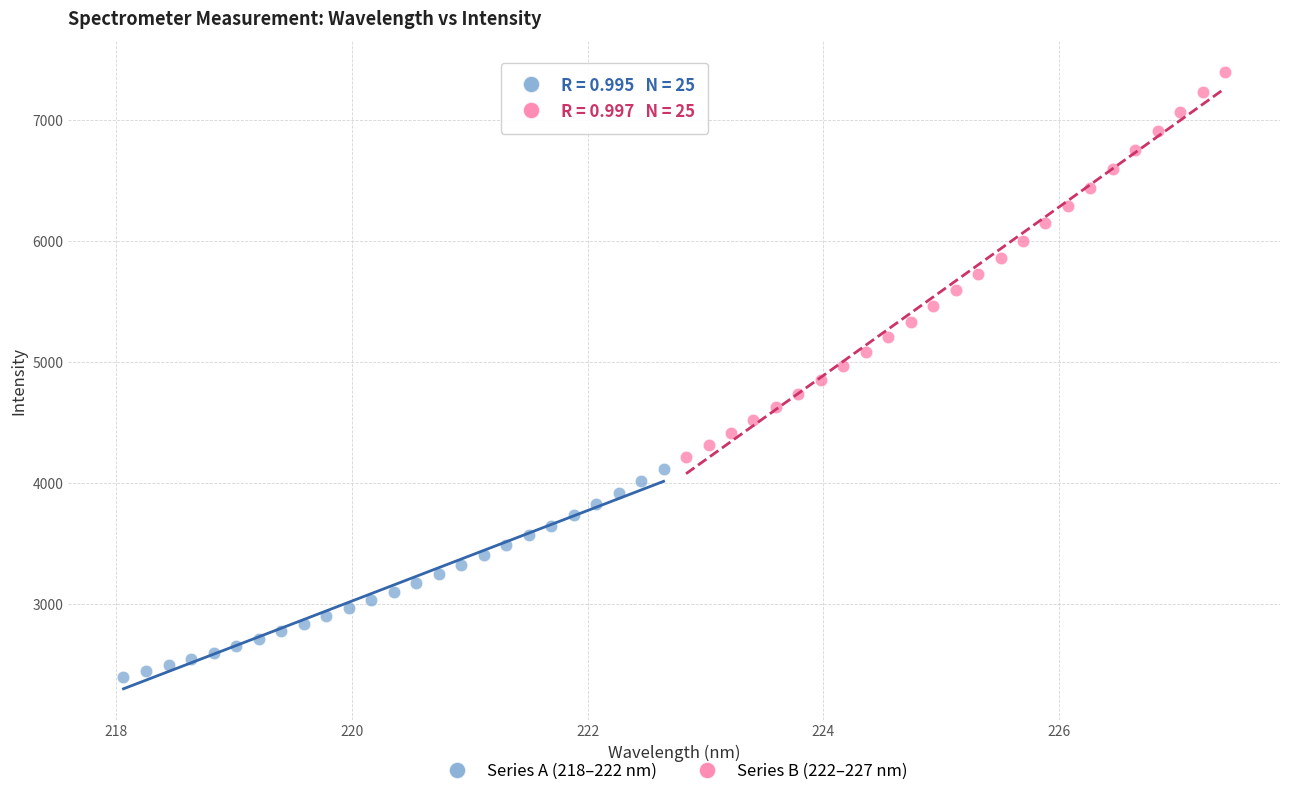

What are all the series names shown in the legend?

Series A (218–222 nm), Series B (222–227 nm)